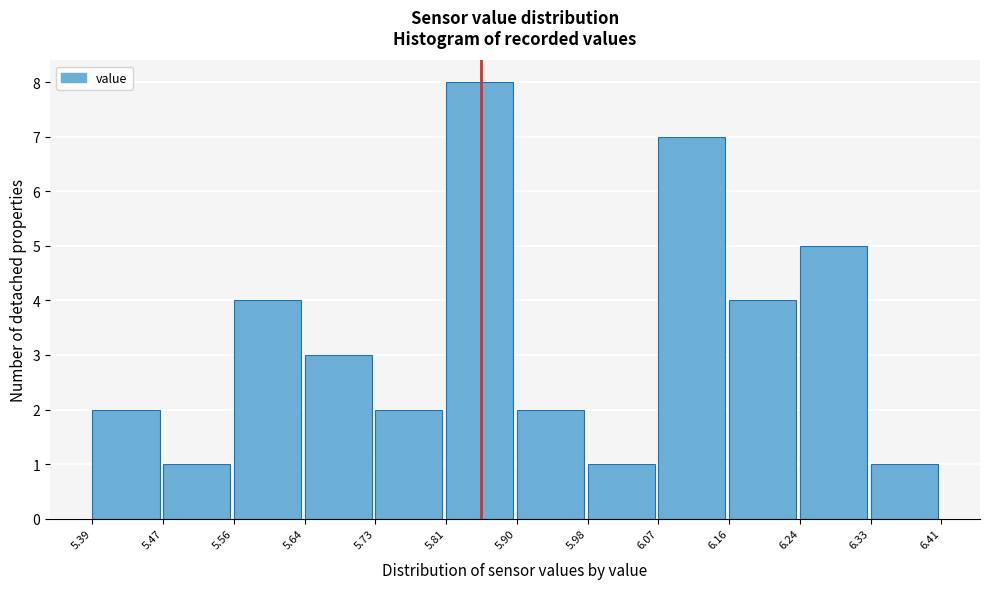

What is the height of the bar covering 6.33 to 6.41 on the x-axis? The values are not printed on the chart, so give them approximately, as read against the axis.

1